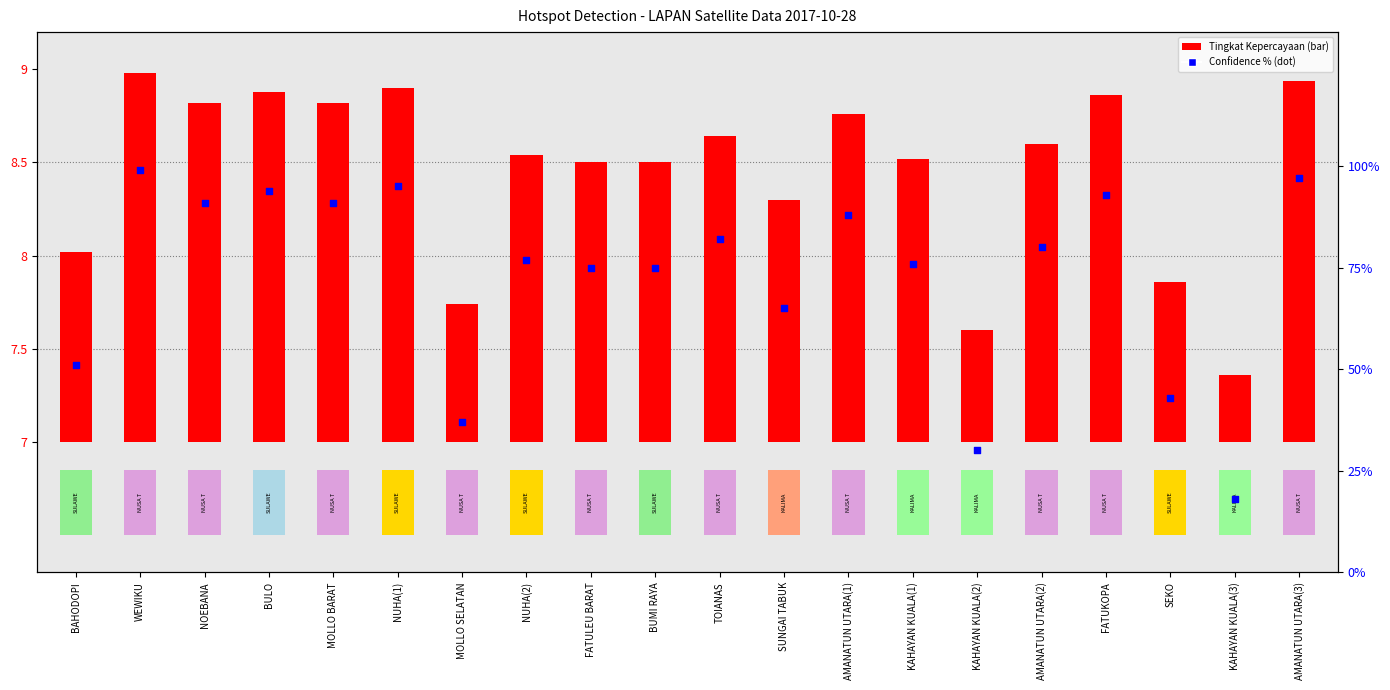

Which series has the largest total across all categories?

Confidence % (dot)